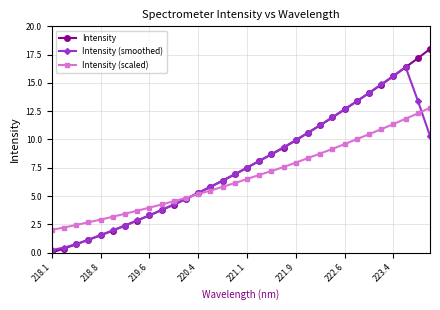

What is the lowest value of the Intensity (scaled) series?

2.0